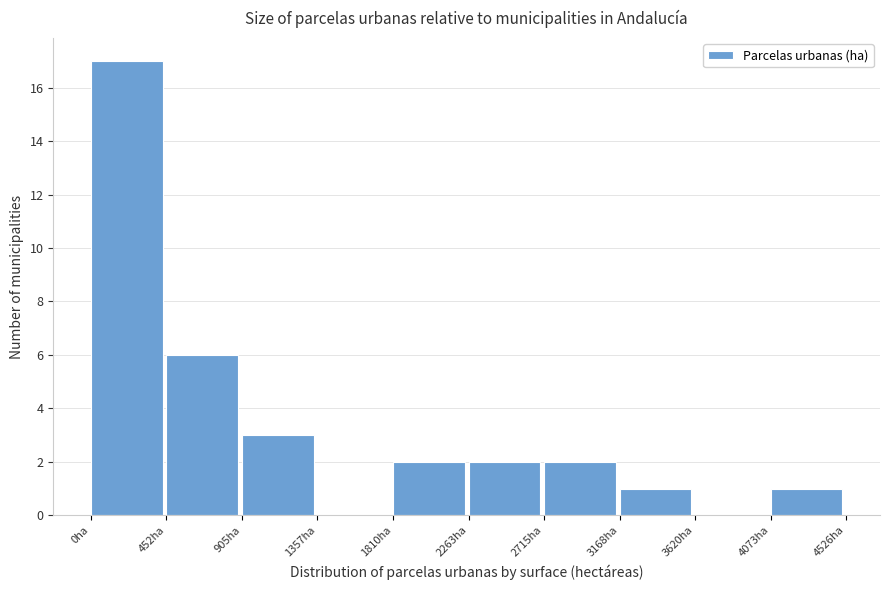

Reading left to right, list every bar in this chart as the range it spans on the x-axis followed by its height. Neither the bar edges nor the heights are printed on the chart, so give them approximately, as read against the axes.

0 to 450: 17
450 to 900: 6
900 to 1350: 3
1350 to 1800: 0
1800 to 2250: 2
2250 to 2700: 2
2700 to 3150: 2
3150 to 3600: 1
3600 to 4050: 0
4050 to 4550: 1